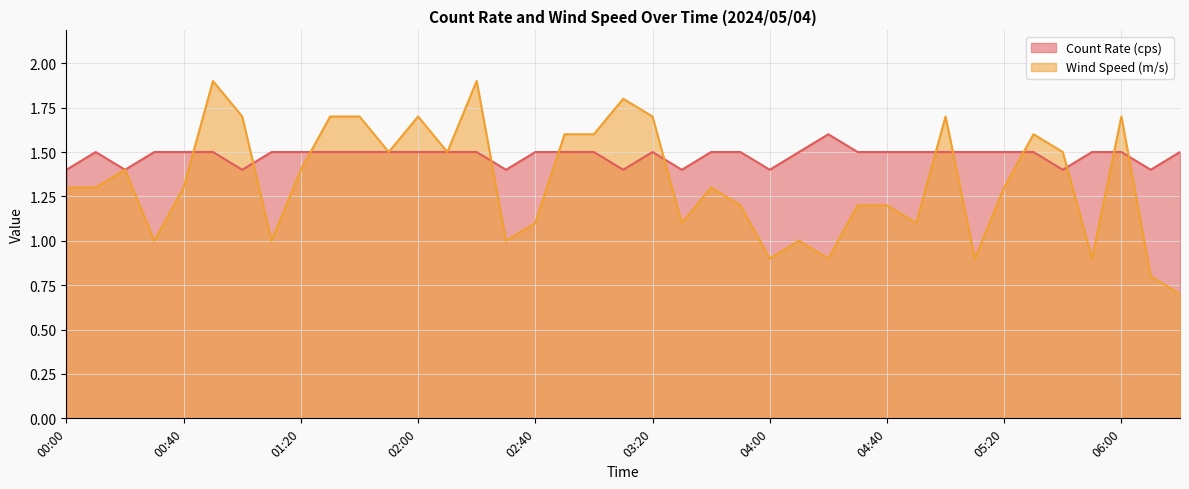

How many interior local valleys does the Wind Speed (m/s) series have?

11